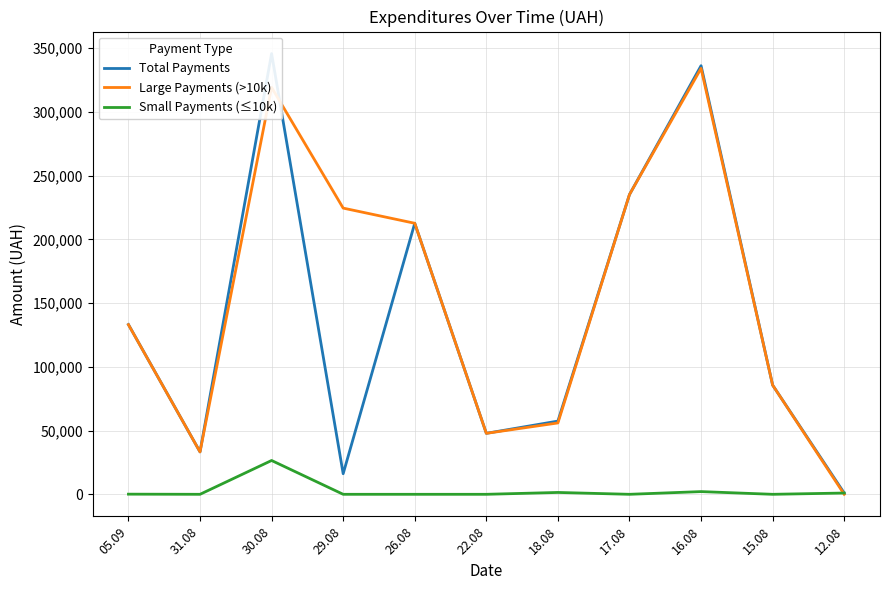

What is the difference between the second highest and minimum values in the Total Payments series?

335216.4